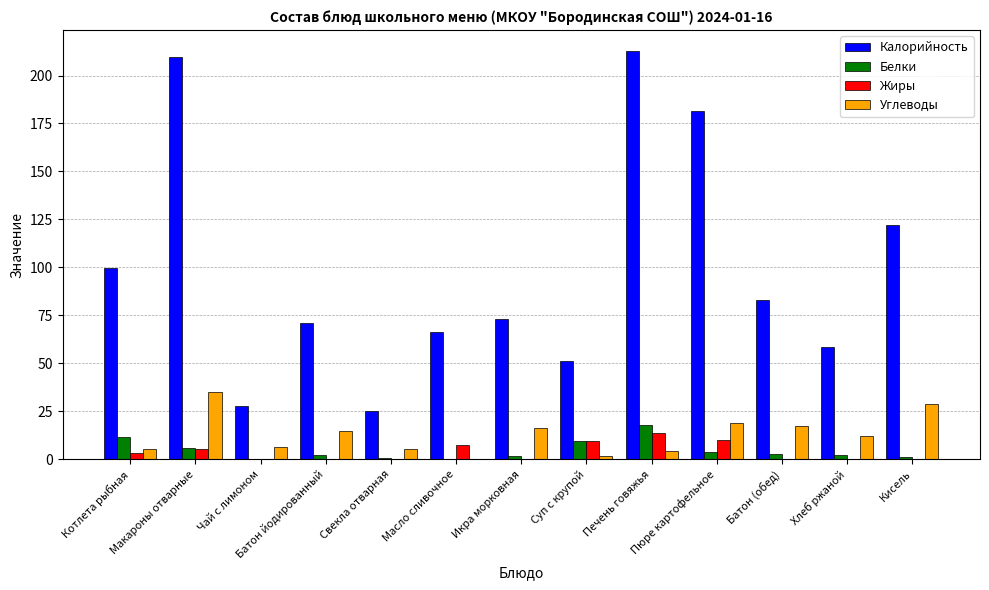

What is the difference between the Углеводы values at Хлеб ржаной and Кисель?

17.1